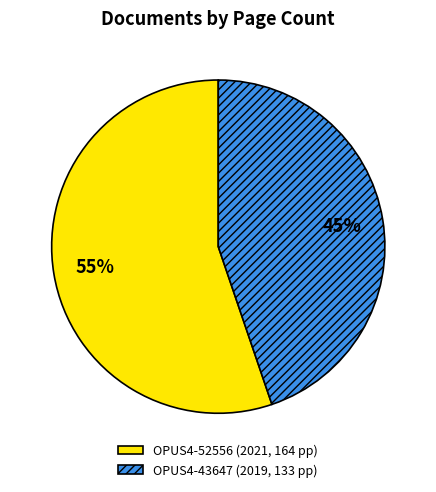

True or false: OPUS4-43647 (2019, 133 pp) accounts for 45% of the total.

True